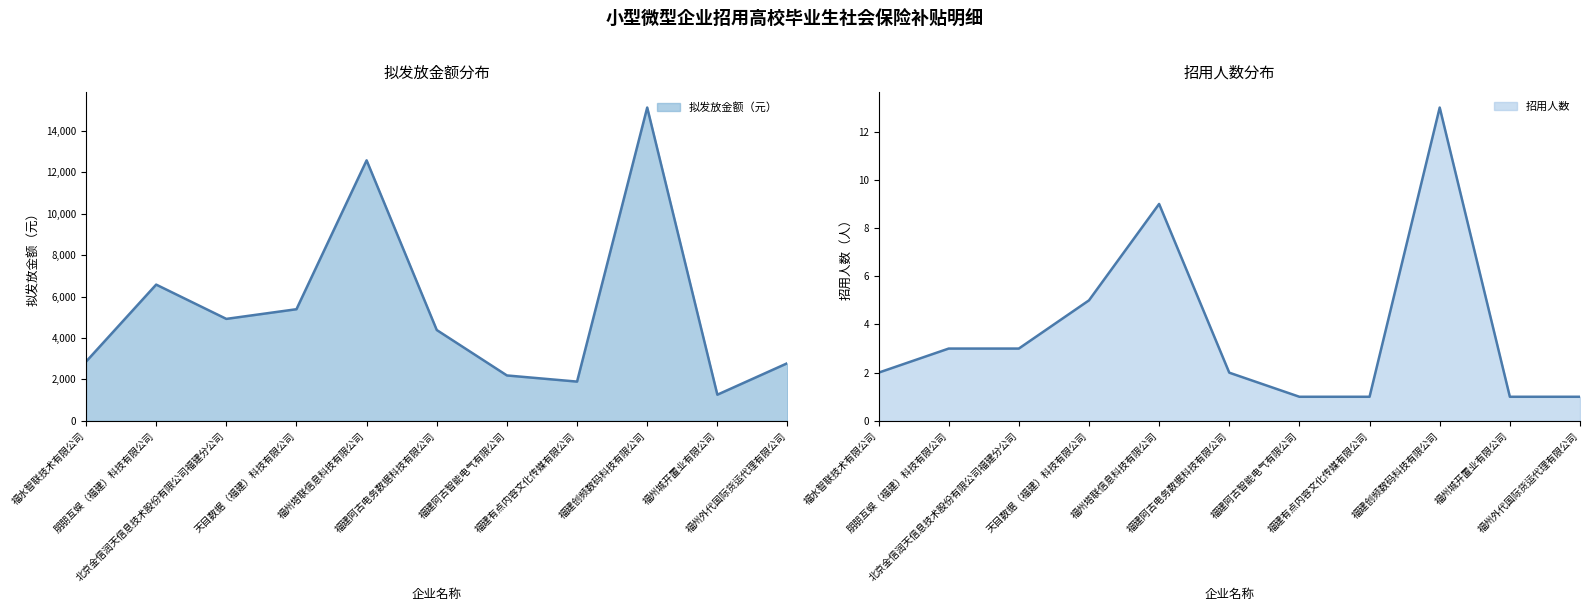

What is the average value of the 招用人数 series?

3.7